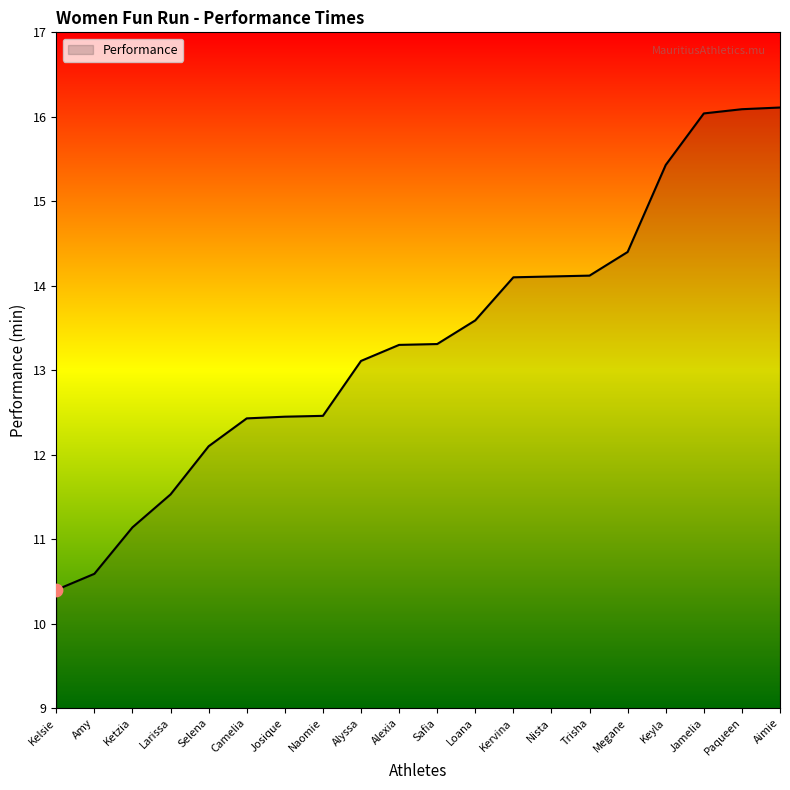

What is the change in value from Naomie to Loana?

+1.1